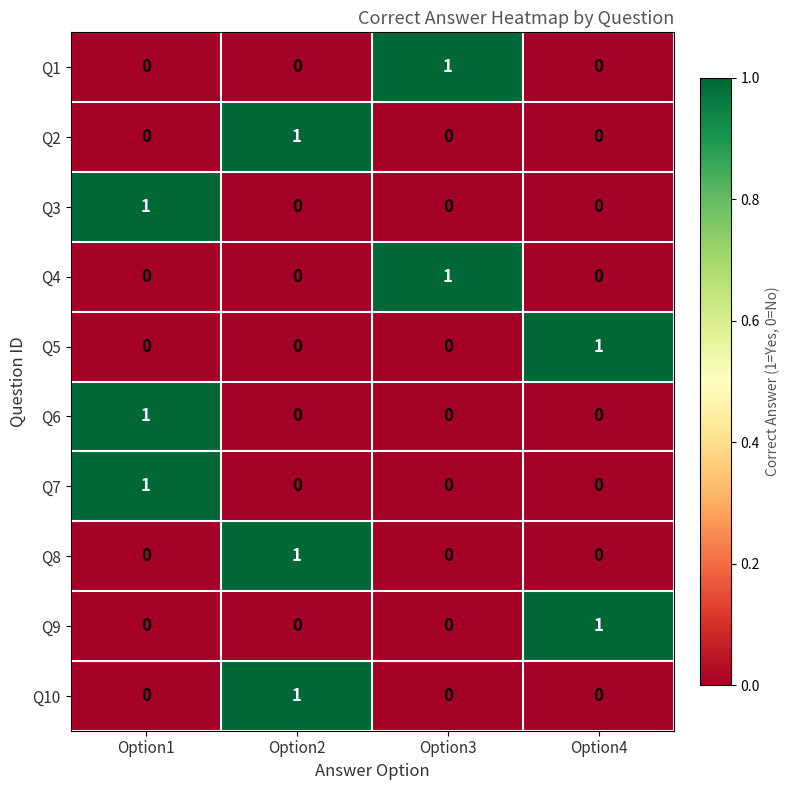

What is the total value across all series at Option3?

2